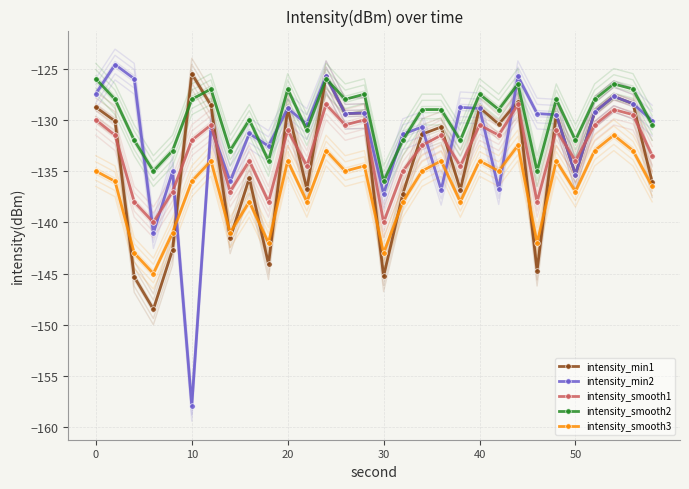

Reading right to left, what are all the values shown in this chart?

intensity_min1: -136.1	-128.4	-127.7	-129.2	-135.3	-129.5	-144.7	-128.2	-130.4	-128.8	-136.8	-130.7	-131.4	-137.2	-145.3	-129.3	-129.4	-125.8	-136.8	-128.9	-144.1	-135.7	-141.6	-128.6	-125.5	-142.7	-148.5	-145.3	-130.1	-128.8
intensity_min2: -130.1	-128.4	-127.7	-129.2	-135.3	-129.5	-129.4	-125.8	-136.8	-128.9	-128.8	-136.8	-130.7	-131.4	-137.2	-129.3	-129.4	-125.8	-130.4	-128.9	-132.6	-131.3	-136.0	-130.7	-157.9	-135.0	-141.0	-126.0	-124.6	-127.5
intensity_smooth1: -133.5	-129.5	-129.0	-130.5	-134.0	-131.0	-138.0	-128.5	-131.5	-130.5	-134.5	-131.5	-132.5	-135.0	-140.0	-130.0	-130.5	-128.5	-134.5	-131.0	-138.0	-134.0	-137.0	-130.5	-132.0	-137.0	-140.0	-138.0	-131.5	-130.0
intensity_smooth2: -130.5	-127.0	-126.5	-128.0	-132.0	-128.0	-135.0	-126.5	-129.0	-127.5	-132.0	-129.0	-129.0	-132.0	-136.0	-127.5	-128.0	-126.0	-131.0	-127.0	-134.0	-130.0	-133.0	-127.0	-128.0	-133.0	-135.0	-132.0	-128.0	-126.0
intensity_smooth3: -136.5	-133.0	-131.5	-133.0	-137.0	-134.0	-142.0	-132.5	-135.0	-134.0	-138.0	-134.0	-135.0	-138.0	-143.0	-134.5	-135.0	-133.0	-138.0	-134.0	-142.0	-138.0	-141.0	-134.0	-136.0	-141.0	-145.0	-143.0	-136.0	-135.0